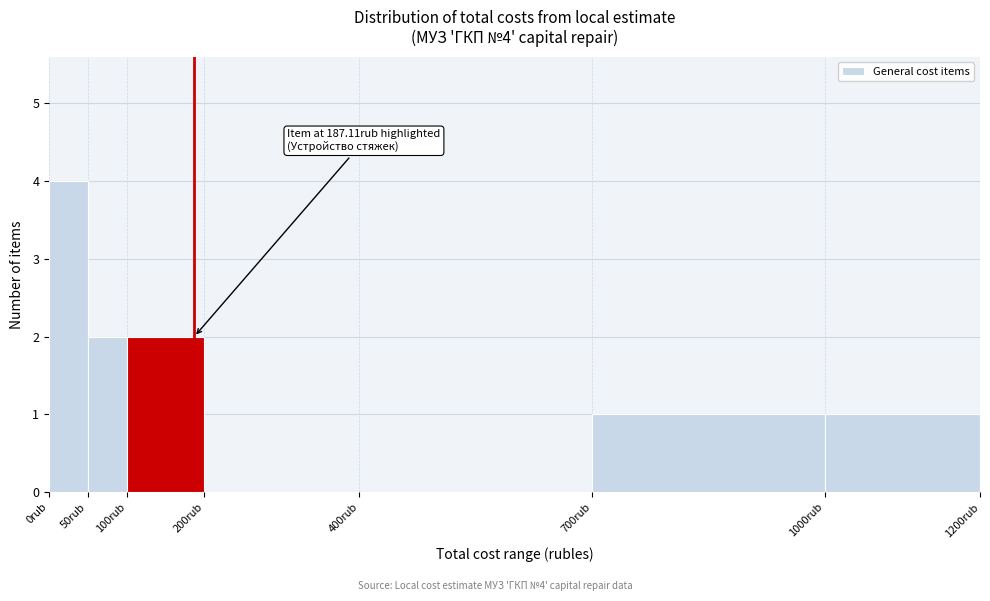

Which range on the x-axis has the tallest bar?

0 to 50